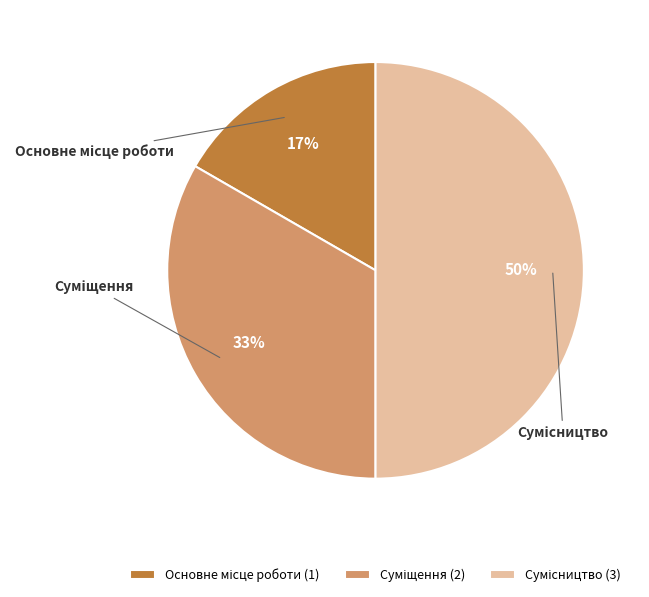

To the nearest percent, what is the difference between the largest and smallest slice percentages?

33%